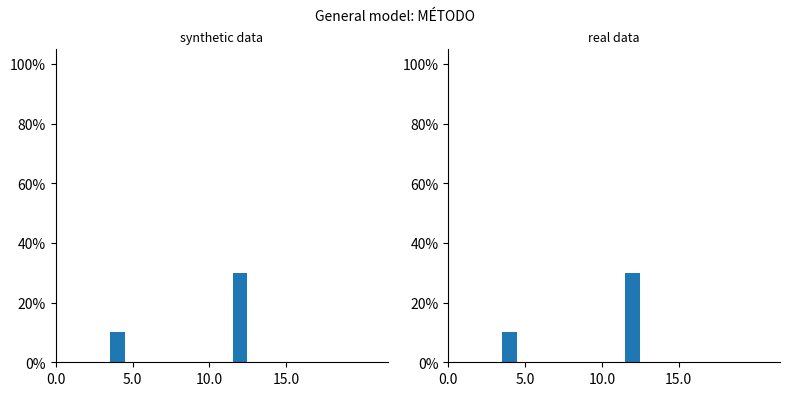

What is the label of the 2nd bar from the right?

10.0